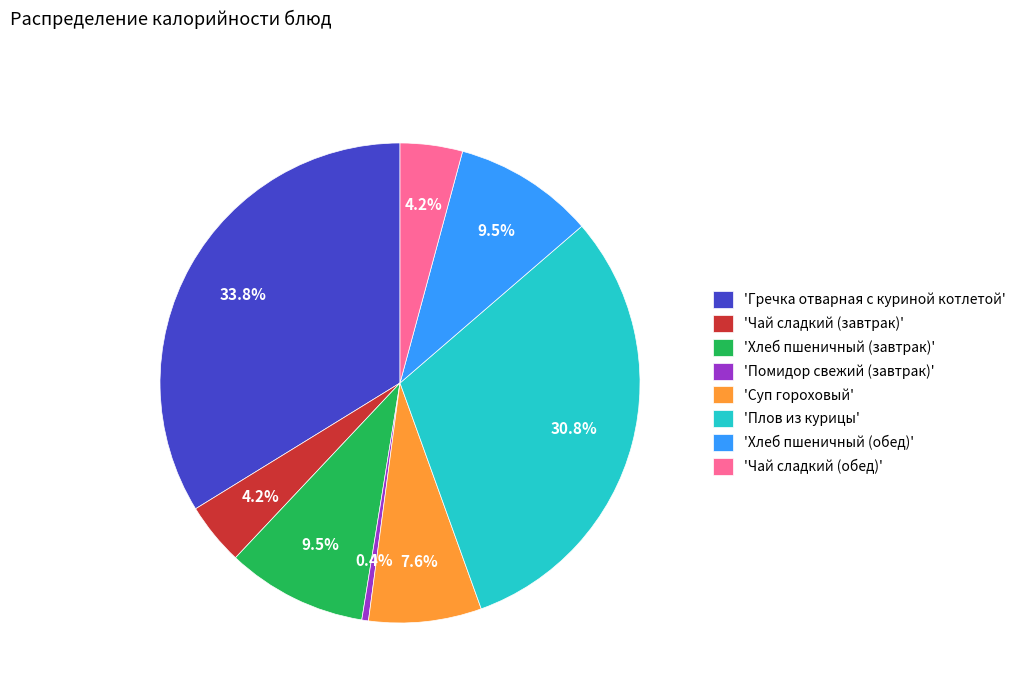

Between 'Чай сладкий (завтрак)' and 'Гречка отварная с куриной котлетой', which is larger?

'Гречка отварная с куриной котлетой'